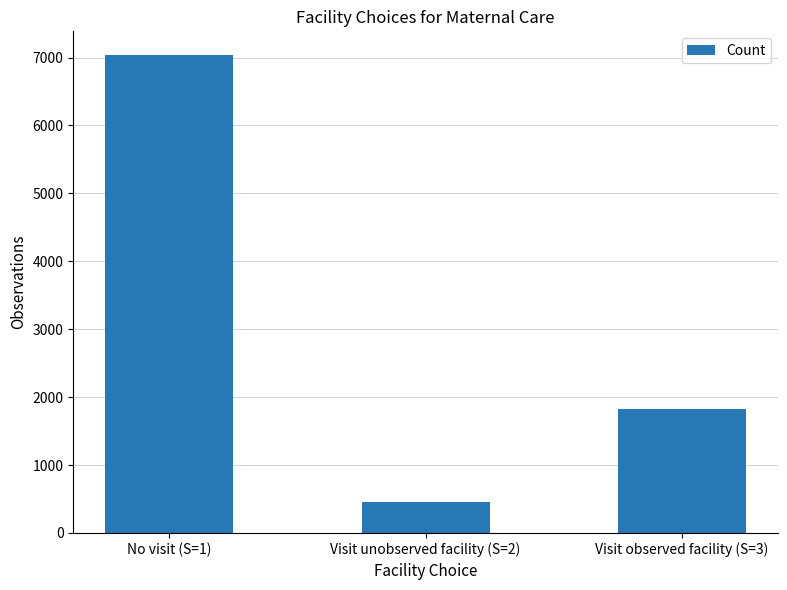

The chart shows a value of 9428 at No visit (S=1). True or false?

False